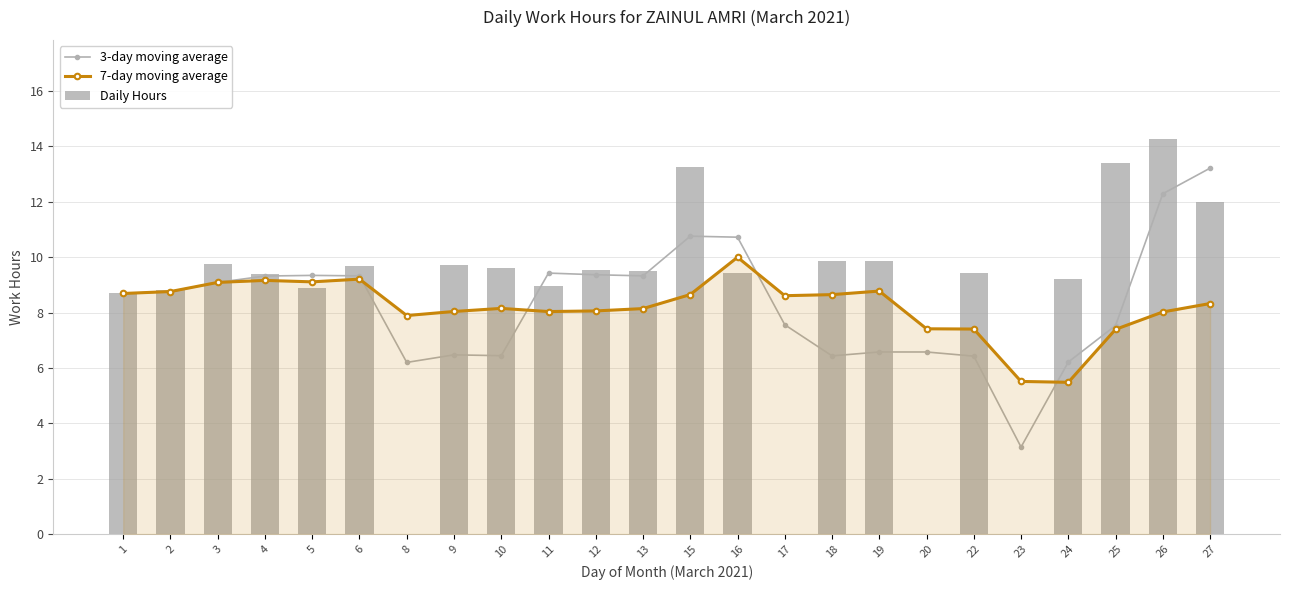

What is the difference between the maximum and minimum values in the Daily Hours series?

14.3